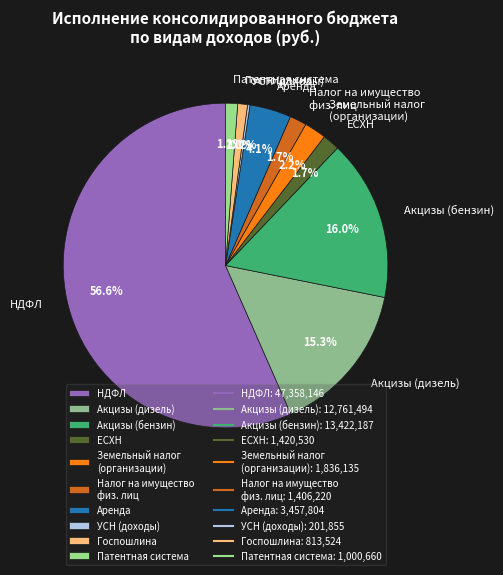

Which slice is the largest?

НДФЛ